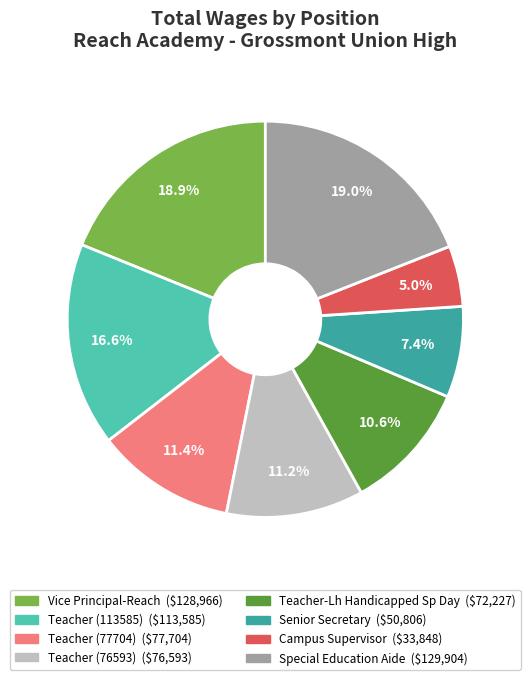

How many segments does this pie chart have?

8